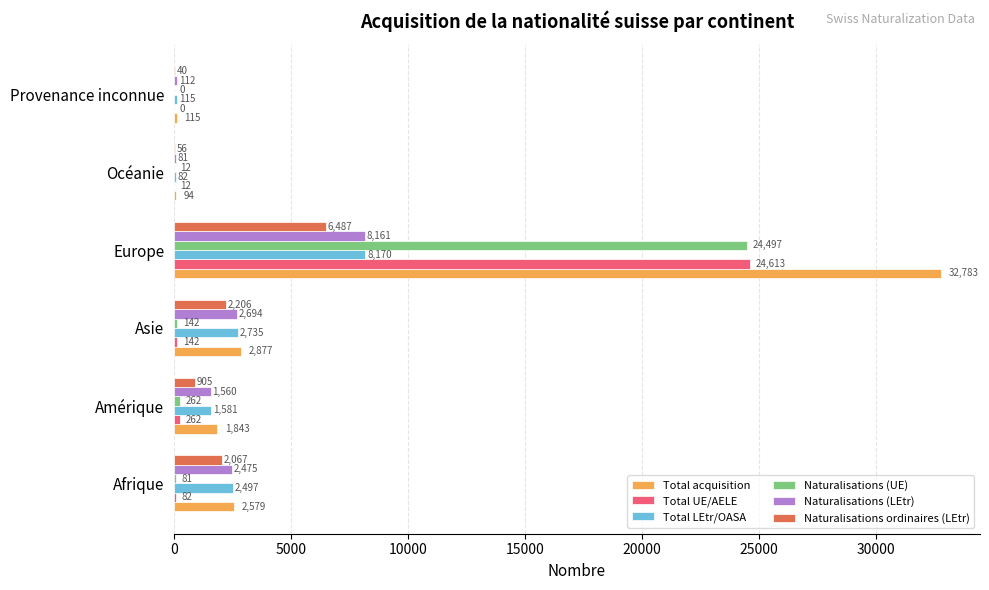

Which series changed the most between Amérique and Asie?

Naturalisations ordinaires (LEtr)